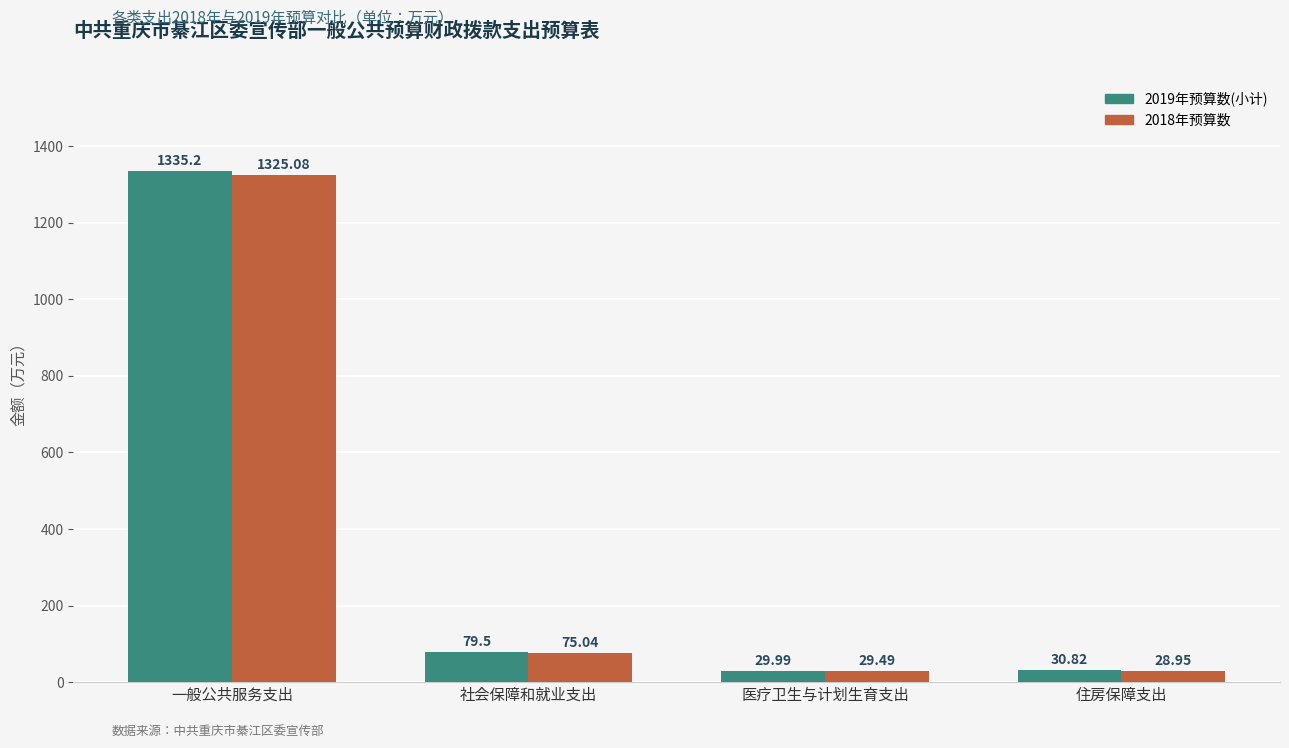

What is the average value of the 2018年预算数 series?

364.6